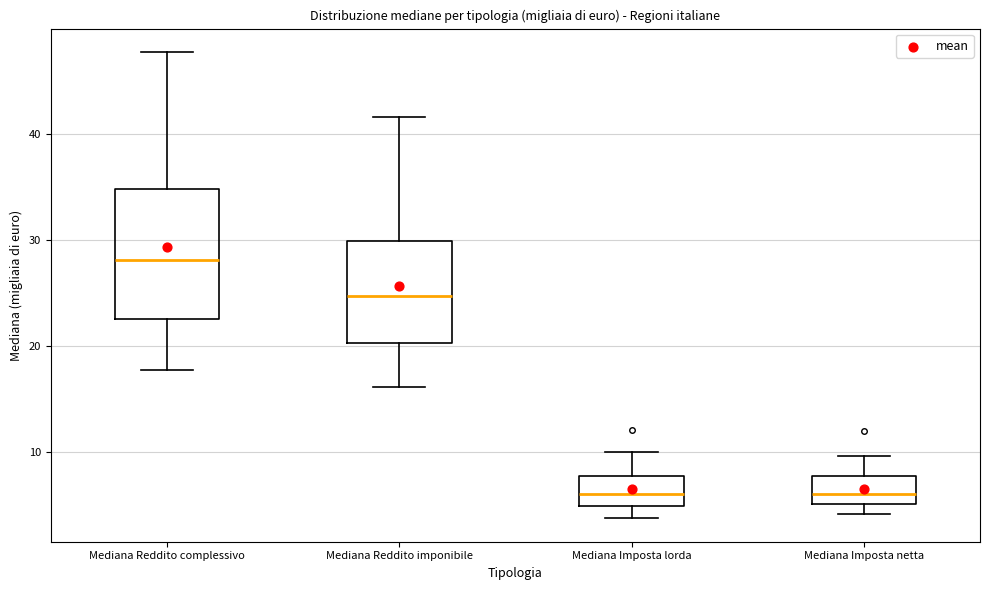

Reading left to right, transcribe this box plot: for each box, give where its median line is, the range the box spans, and where its two whiskers end, as read against the y-axis. The values are not printed on the chart, so give them approximately, as read against the axis.

Mediana Reddito complessivo: median 28, box 22 to 35, whiskers 18 to 48
Mediana Reddito imponibile: median 25, box 20 to 30, whiskers 16 to 42
Mediana Imposta lorda: median 6, box 5 to 8, whiskers 4 to 10
Mediana Imposta netta: median 6, box 5 to 8, whiskers 4 to 10